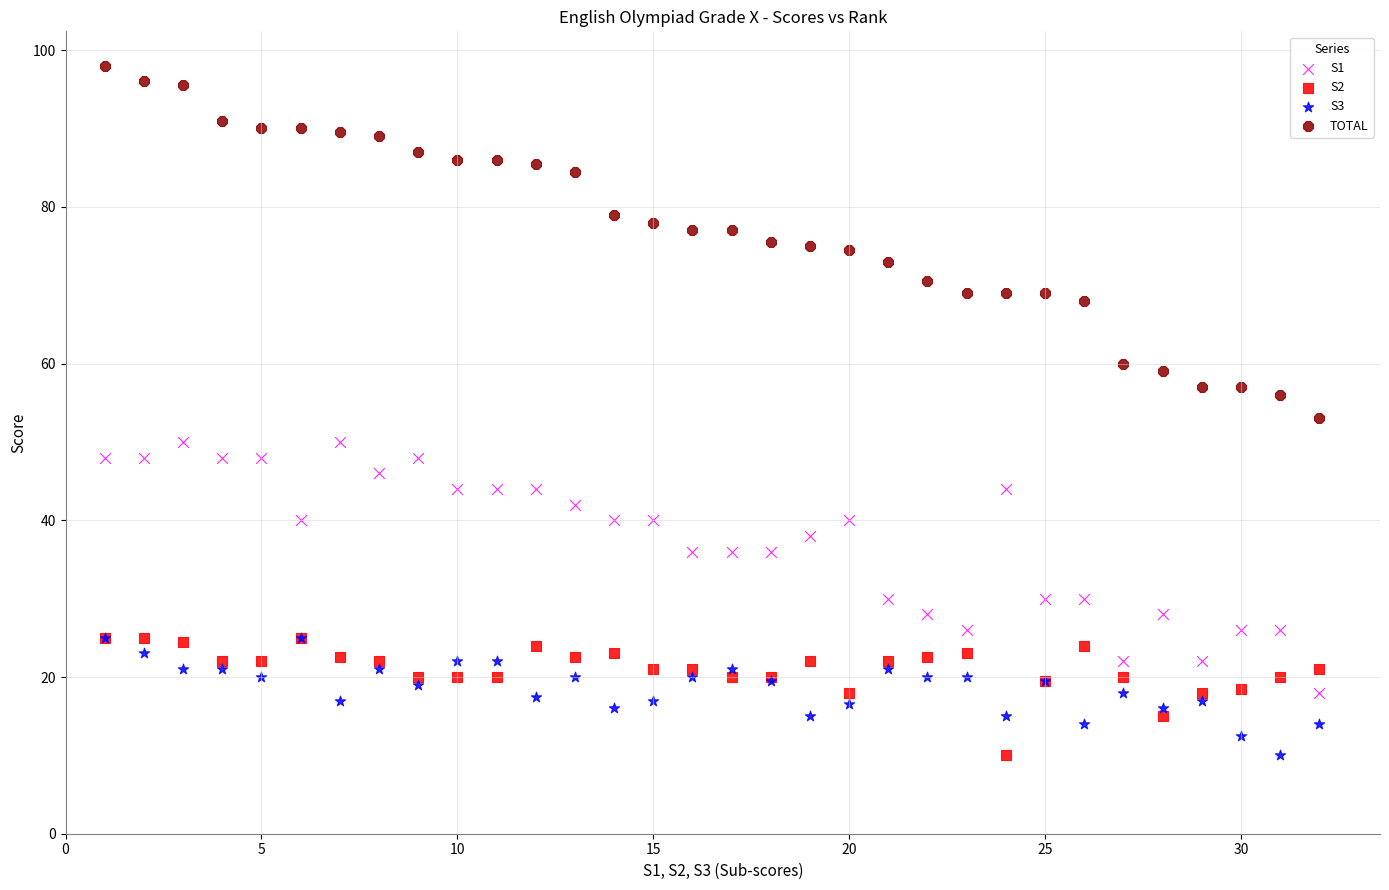

What are all the series names shown in the legend?

S1, S2, S3, TOTAL